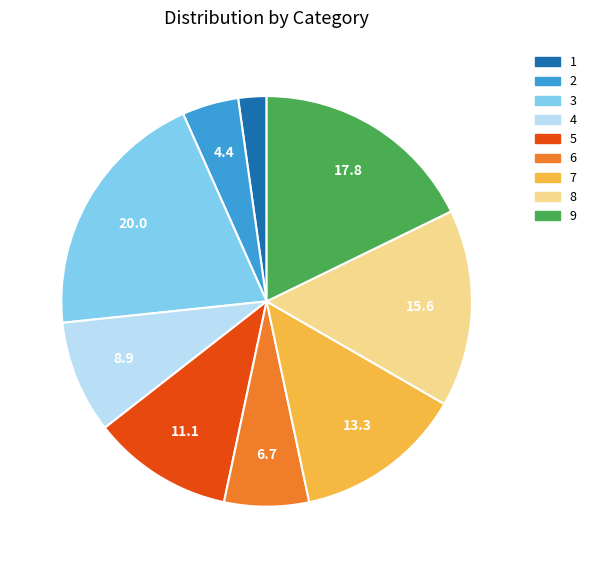

Combined, do 2 and 8 account for over 50%?

No